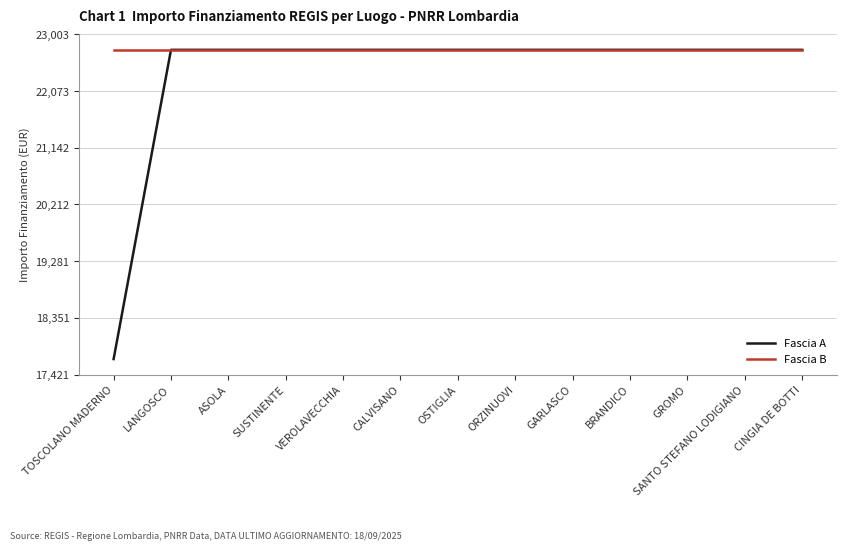

Which series has the largest total across all categories?

Fascia B